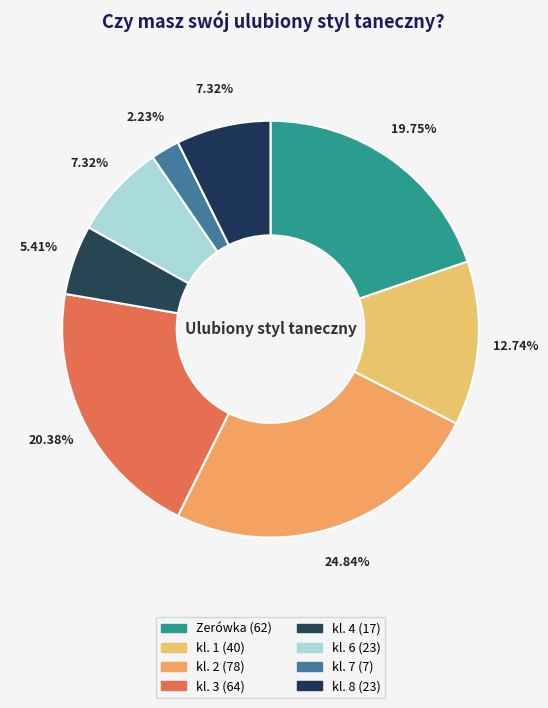

To the nearest percent, what percentage of the pie is kl. 7?

2%